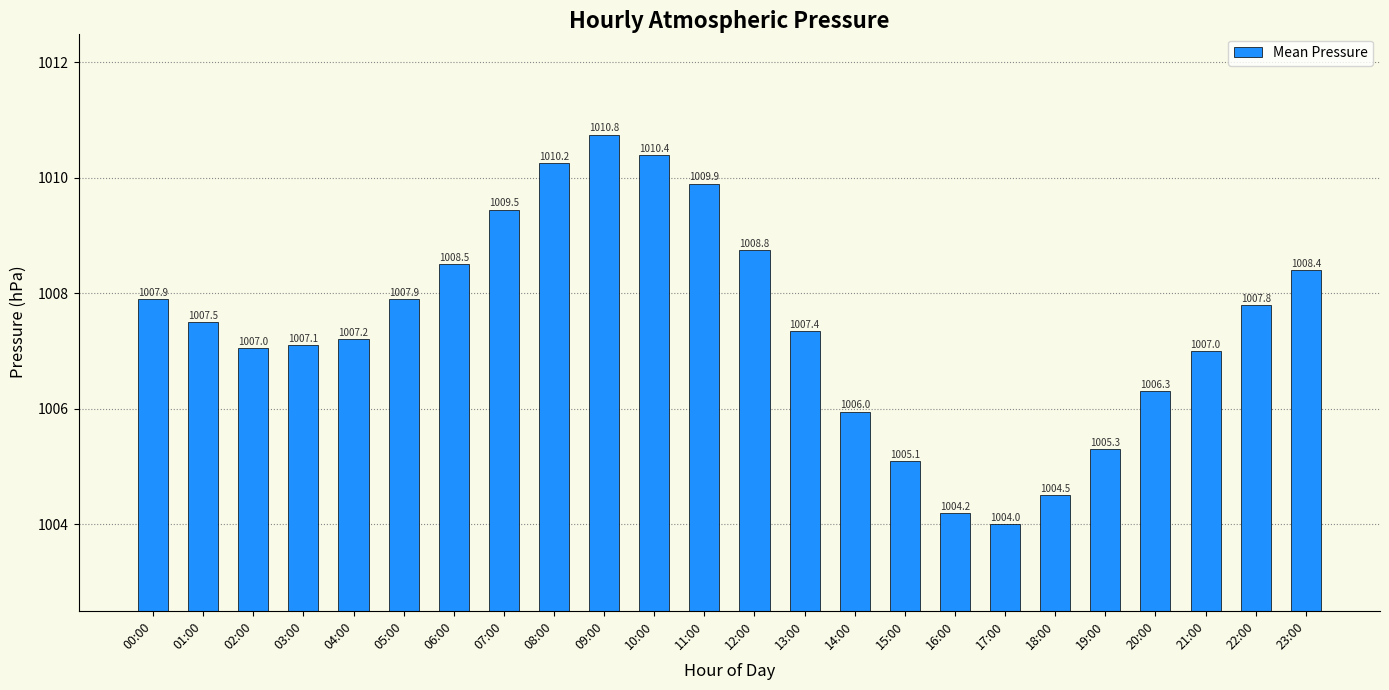

What is the average value?

1007.4